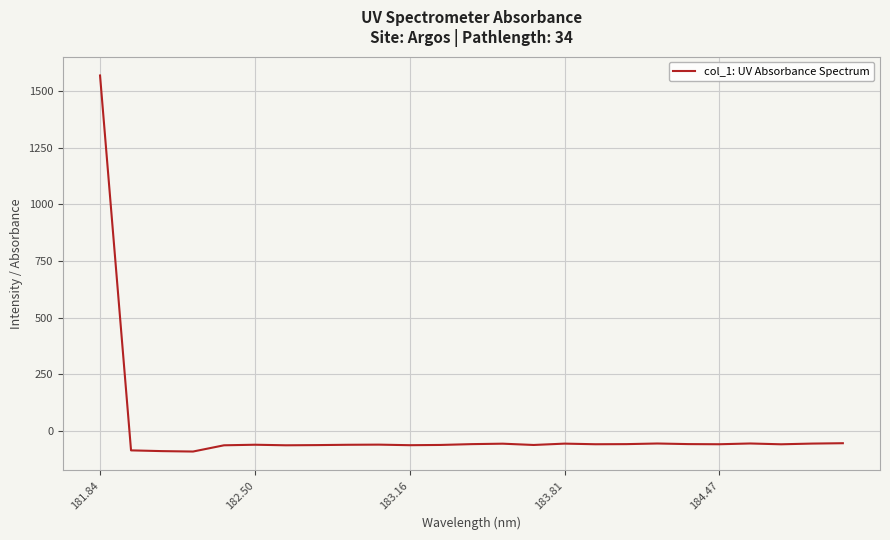

What is the difference between the maximum and minimum values?

1658.7